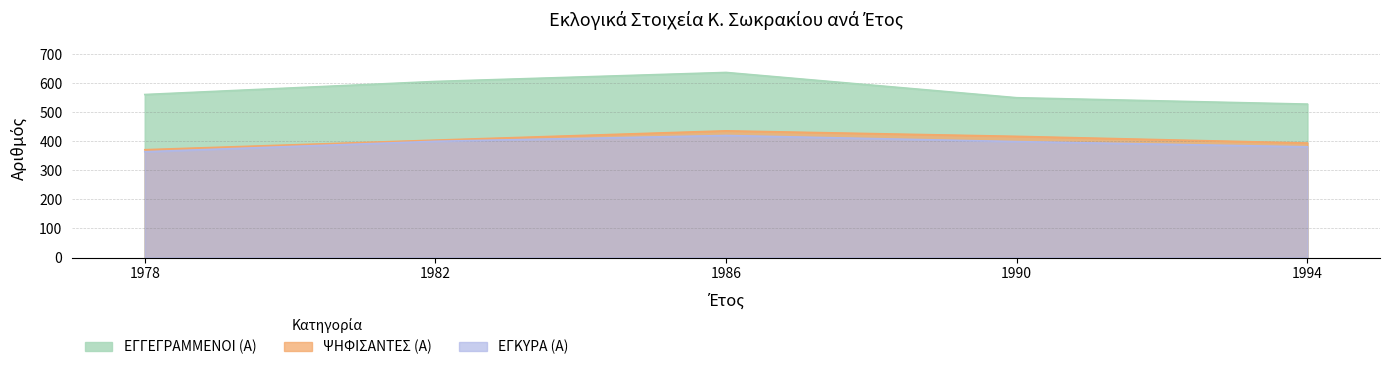

At which category is the sum across all series the highest?

1986